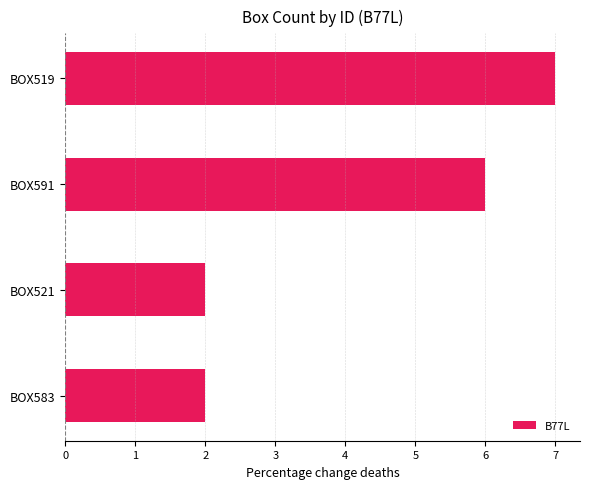

Approximately how many times larger is the value at BOX591 compared to BOX519?

0.9